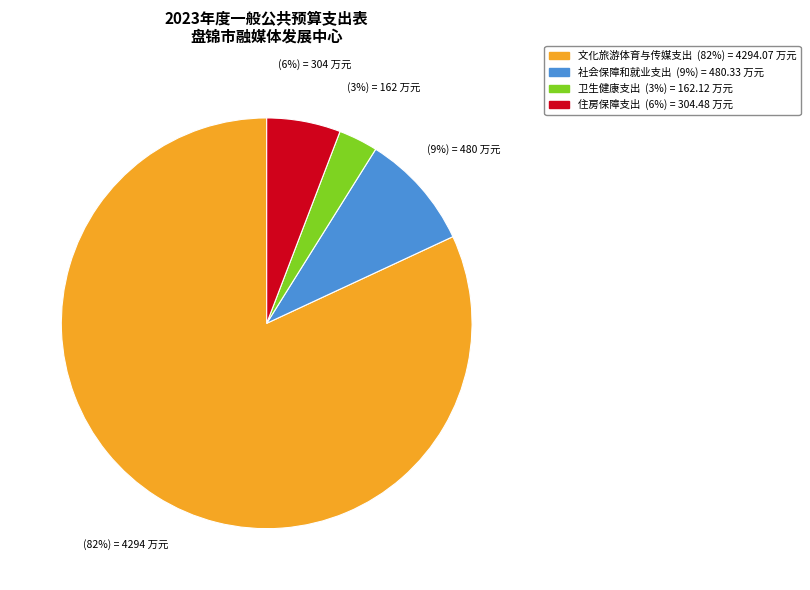

Approximately how many times larger is the value at 卫生健康支出 compared to 社会保障和就业支出?

0.3